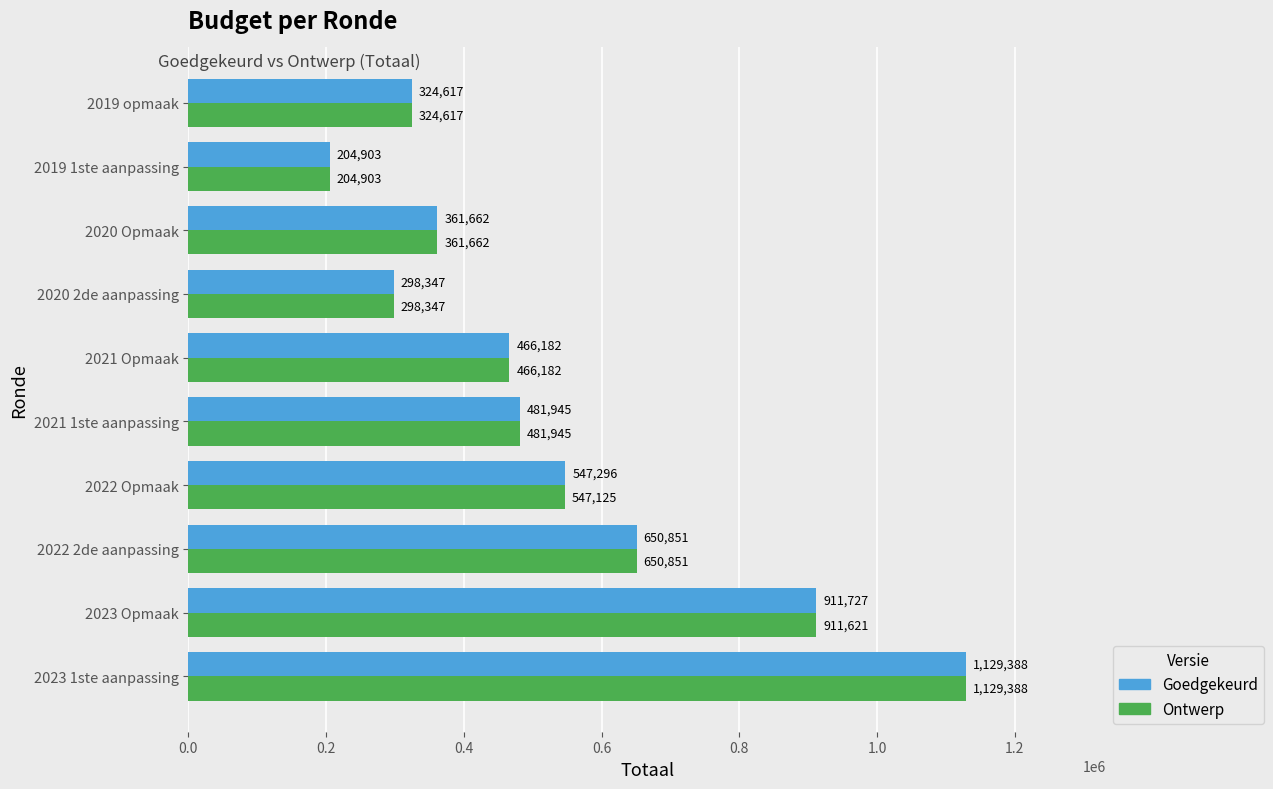

What is the total value across all series at 2023 Opmaak?

1823348